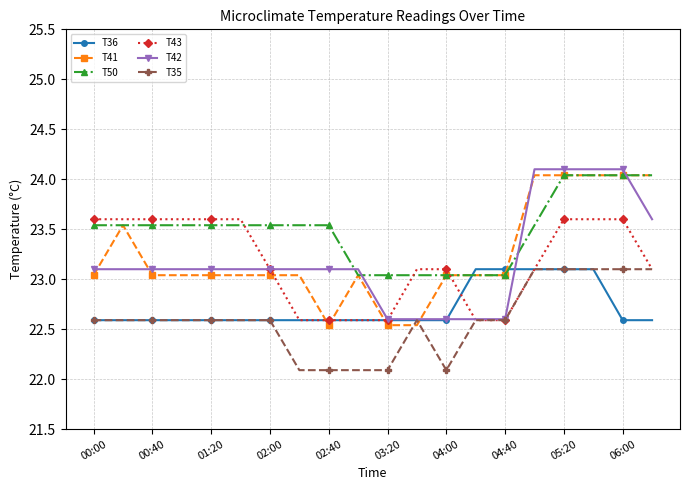

What is the value of the T42 point at the 6th from the left?

23.1